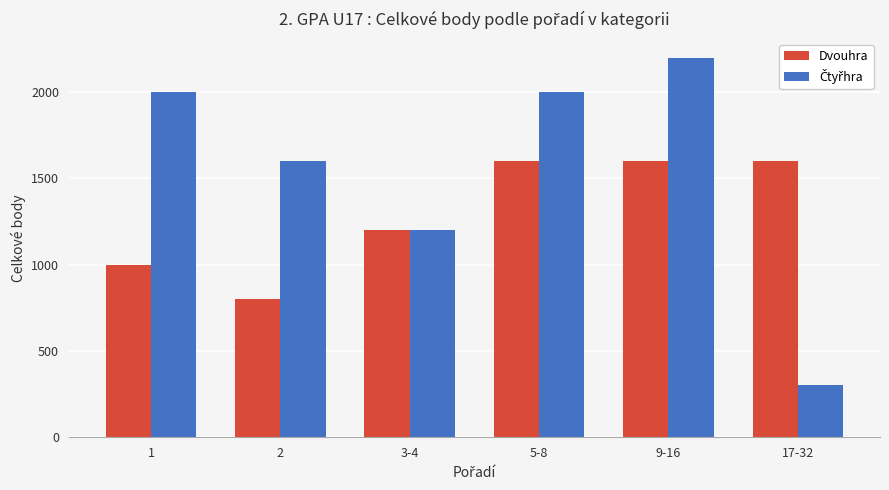

What position from the right is 9-16?

2